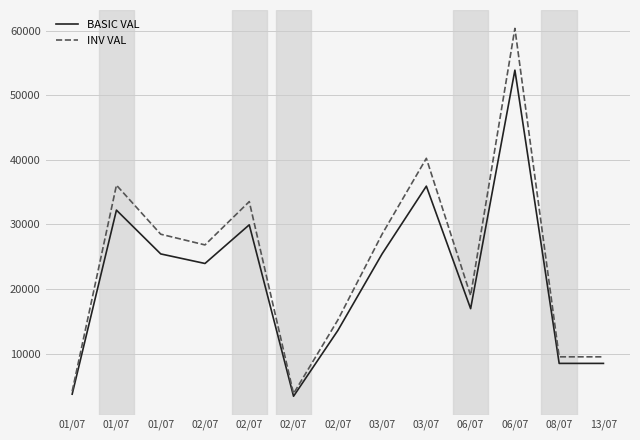

How many lines are shown in the chart?

2